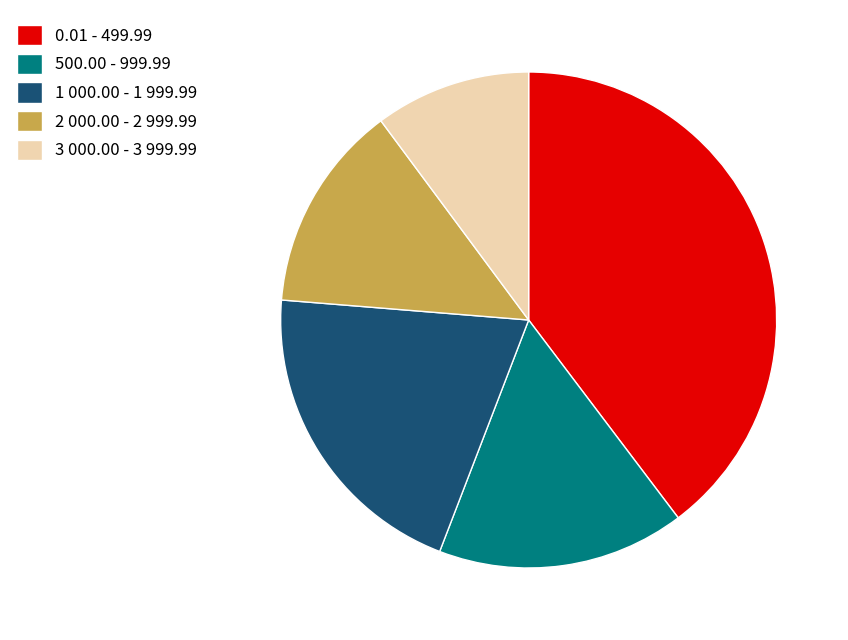

What is the largest slice in the pie chart?

0.01 - 499.99